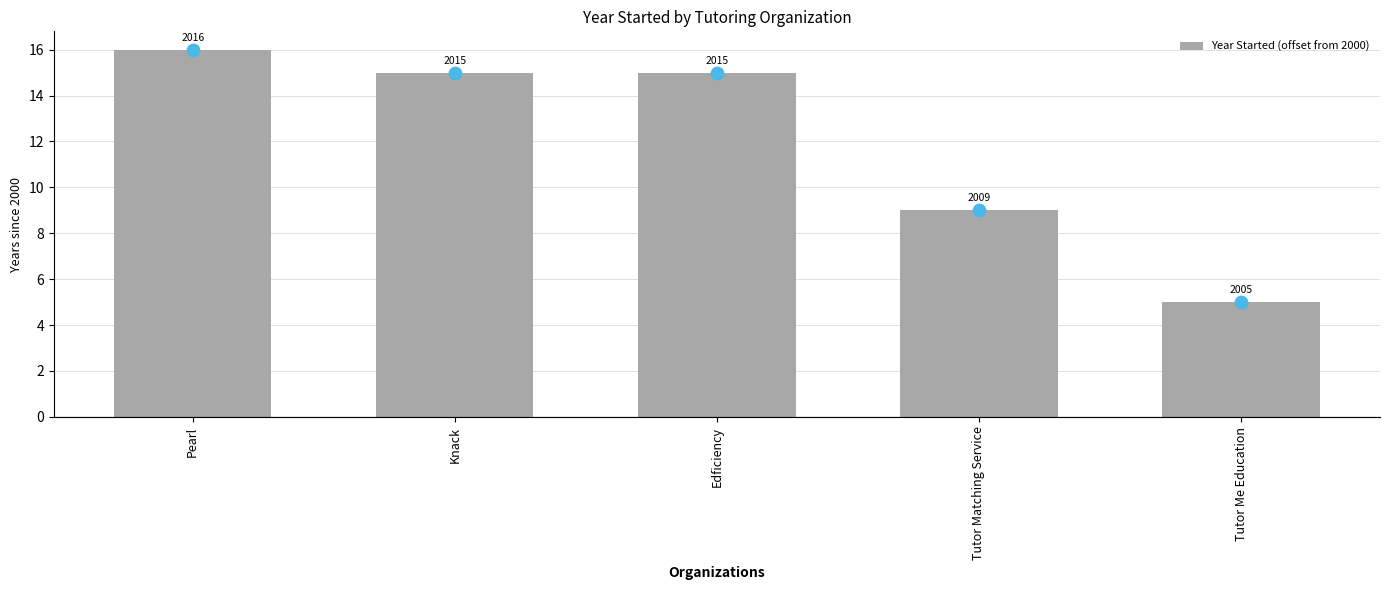

Between Pearl and Tutor Matching Service, which is larger?

Pearl